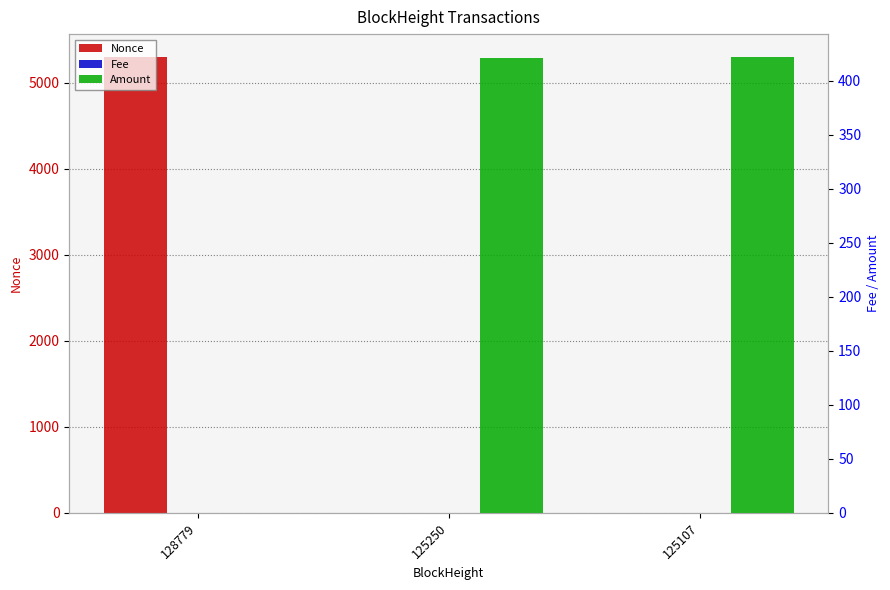

Rank the categories by Nonce value from lowest to highest.

125250, 125107, 128779